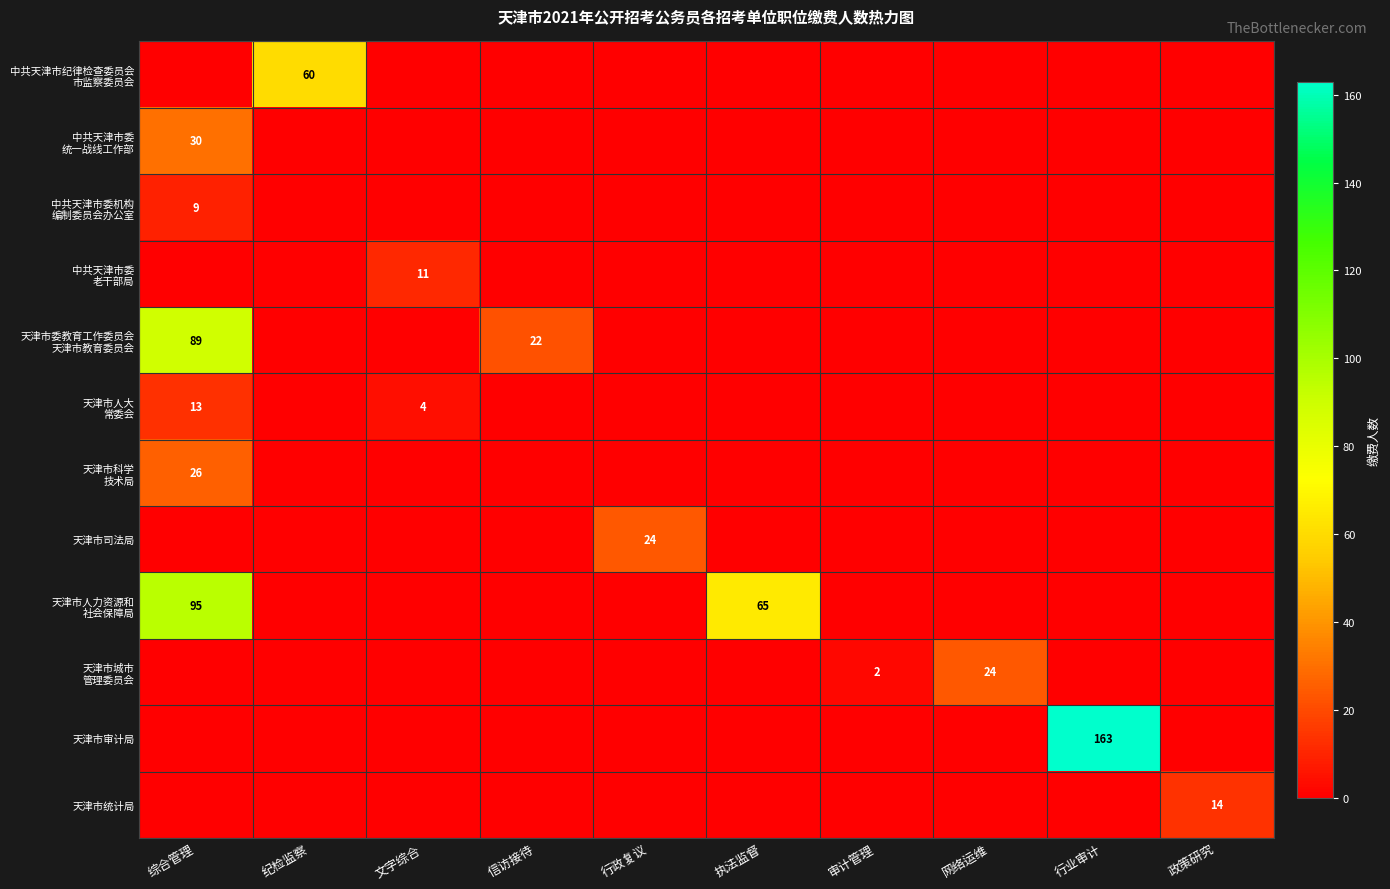

Which series has the largest range (max minus min)?

天津市审计局